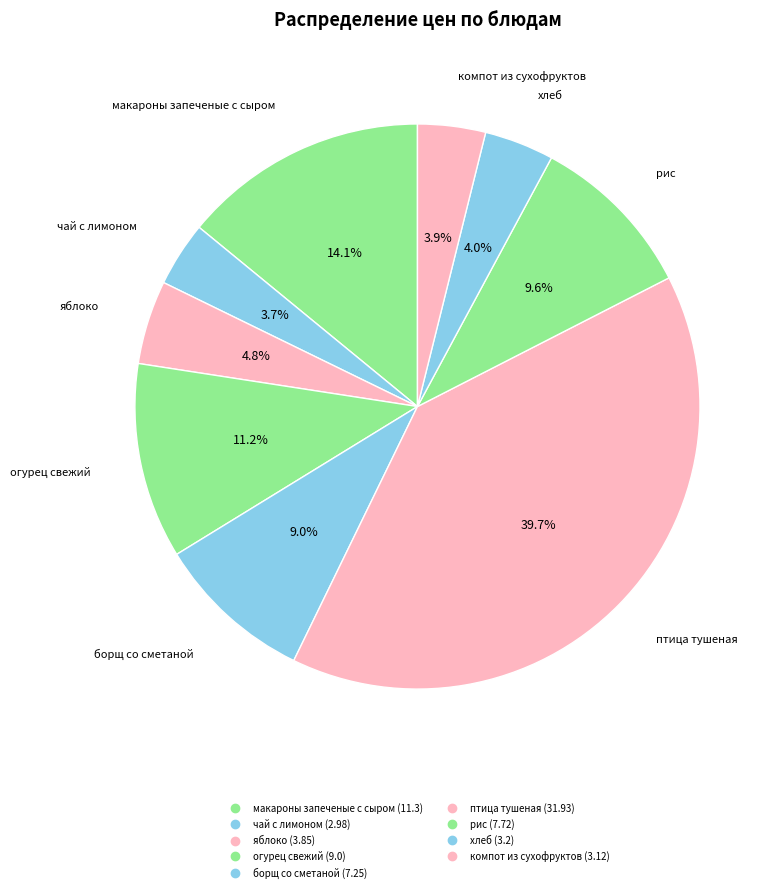

The огурец свежий slice represents 17% of the pie. True or false?

False